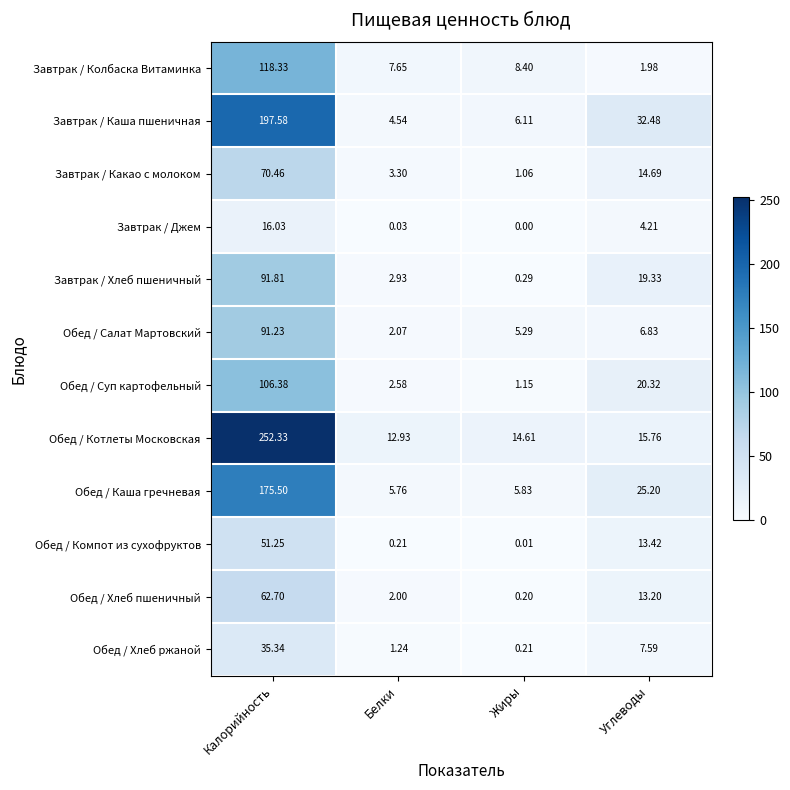

Rank the categories by Обед / Хлеб пшеничный value from highest to lowest.

Калорийность, Углеводы, Белки, Жиры